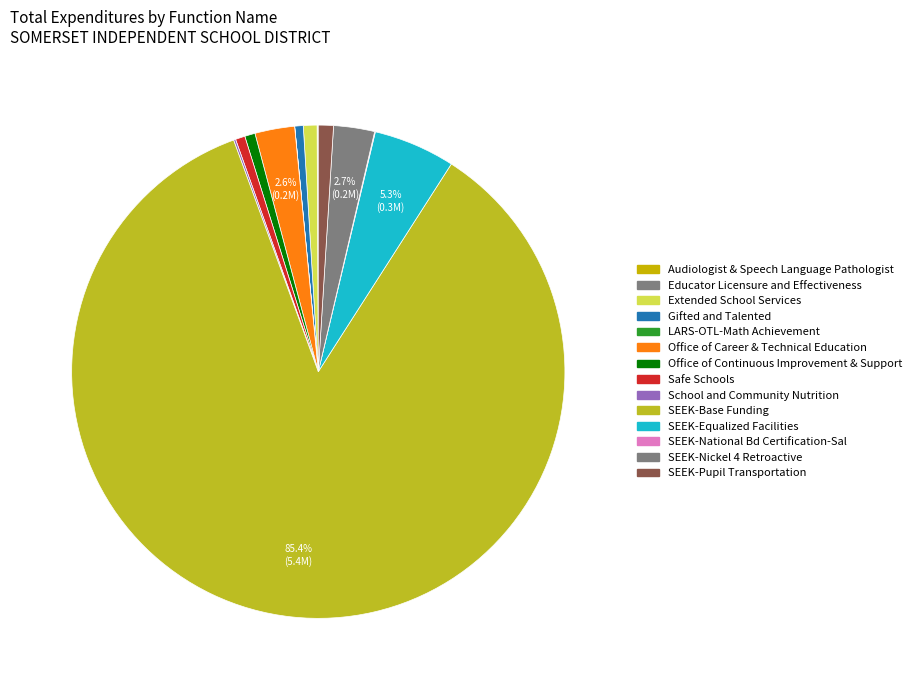

Do Audiologist & Speech Language Pathologist and SEEK-Pupil Transportation together represent more than half of the pie?

No